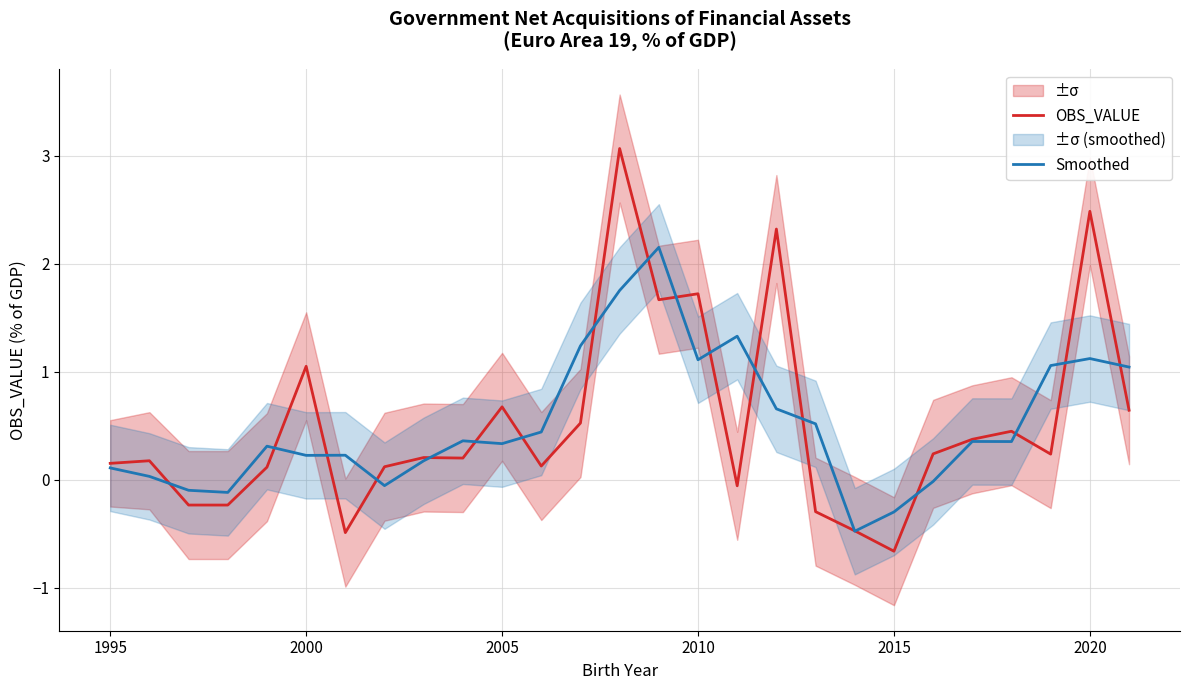

At which label is OBS_VALUE closest to 1?

2000